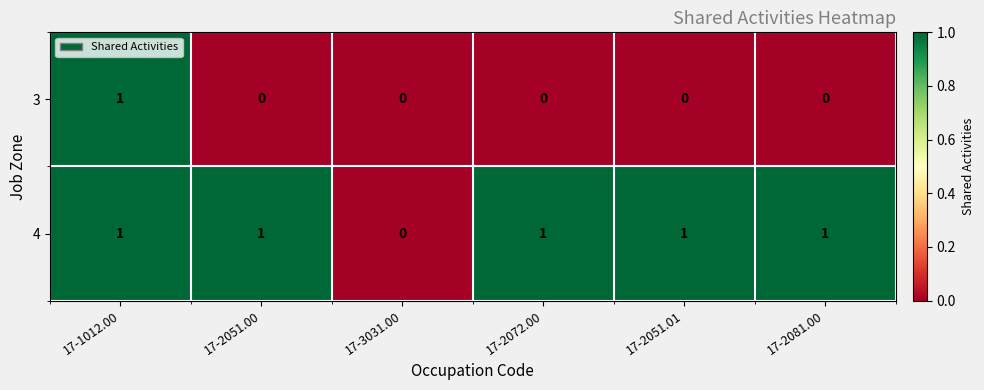

What is the sum of all 4 values?

5